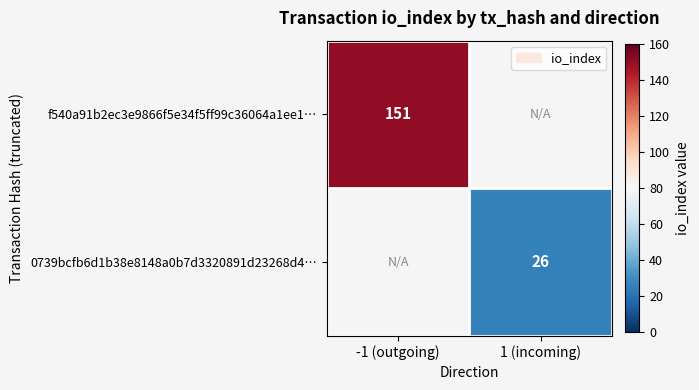

The 0739bcfb6d1b38e8148a0b7d3320891d23268d4… series shows 26 at 1 (incoming). True or false?

True